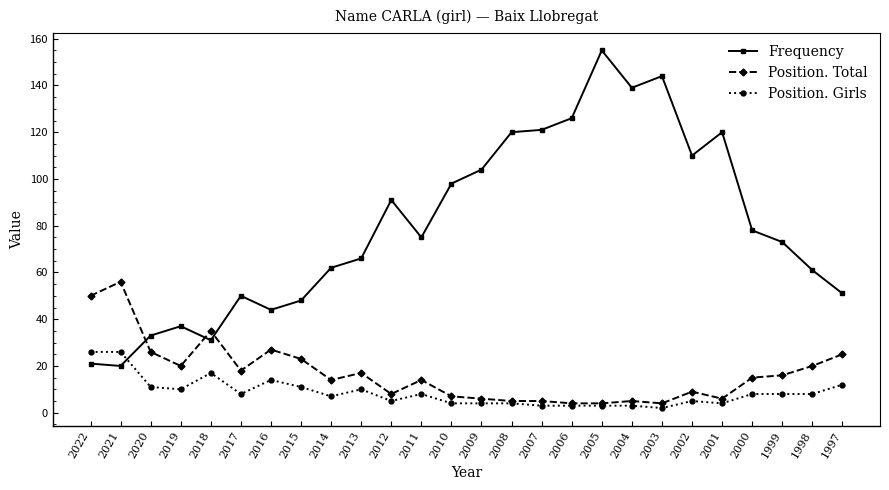

At 2019, list the series in order from largest to smallest.

Frequency, Position. Total, Position. Girls